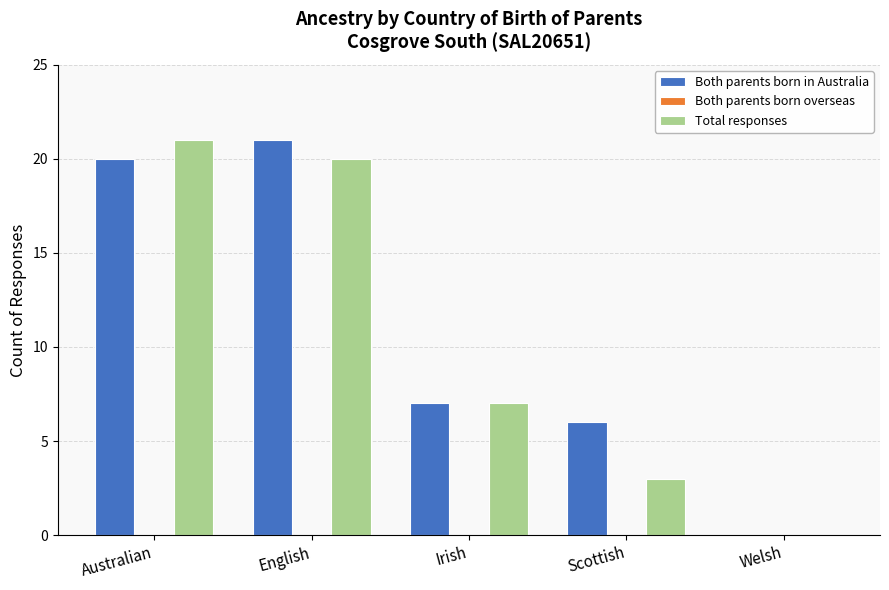

Reading right to left, list all the values displayed in this chart.

Both parents born in Australia: Welsh=0	Scottish=6	Irish=7	English=21	Australian=20
Total responses: Welsh=0	Scottish=3	Irish=7	English=20	Australian=21